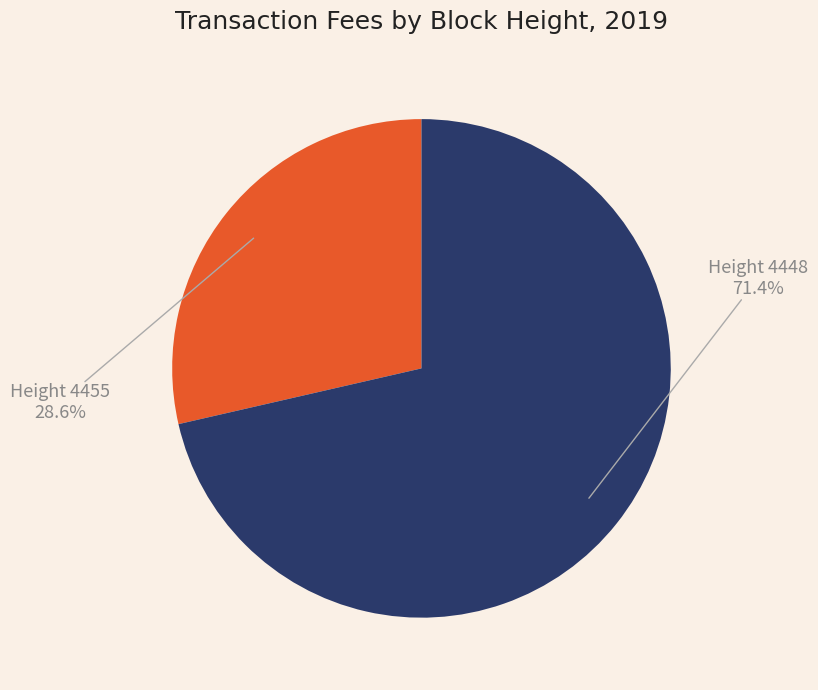

Does any single category account for the majority?

Yes